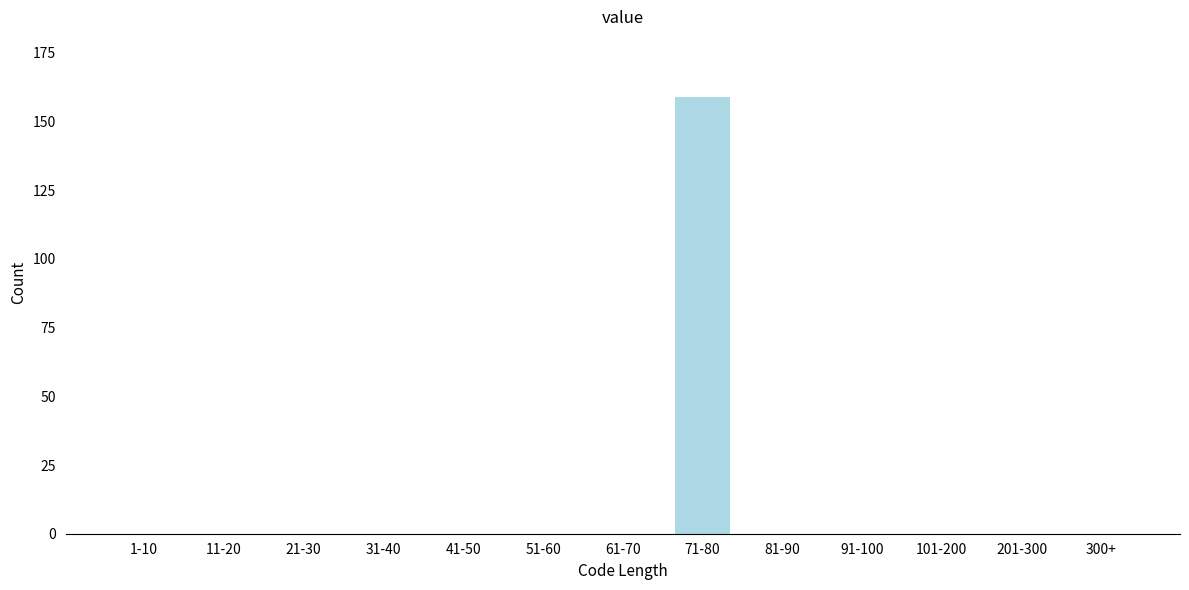

Reading right to left, transcribe all the data shown in this chart.

300+=0	201-300=0	101-200=0	91-100=0	81-90=0	71-80=159	61-70=0	51-60=0	41-50=0	31-40=0	21-30=0	11-20=0	1-10=0